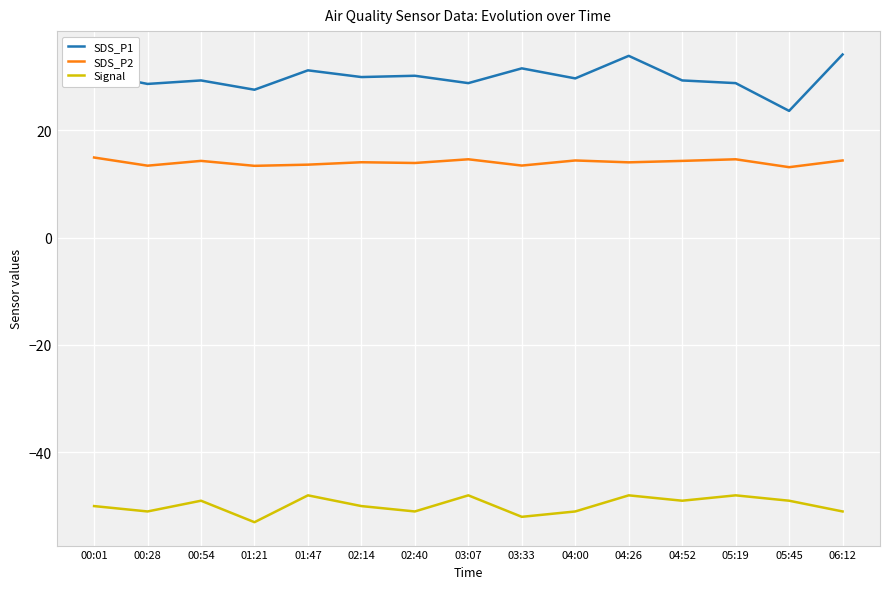

What is the minimum value for SDS_P2?

13.1